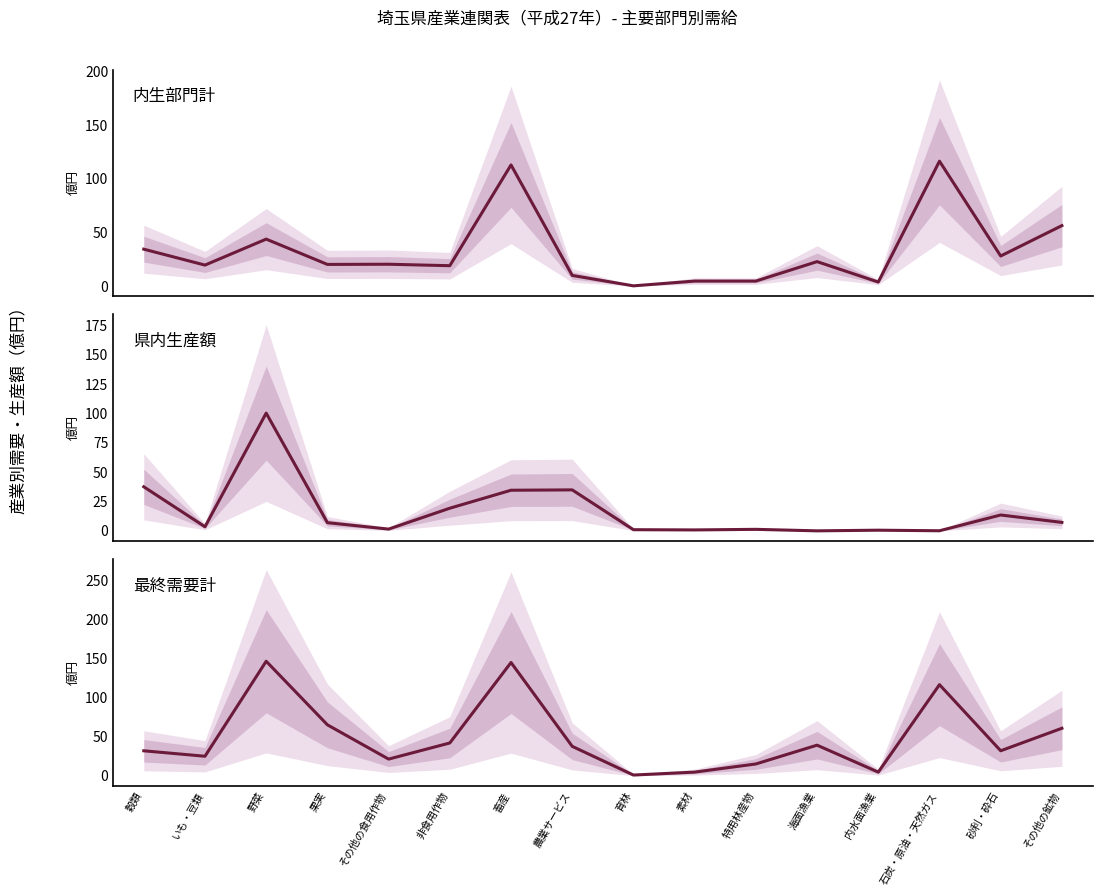

The value of 県内生産額 at いも・豆類 is 5.3. True or false?

False